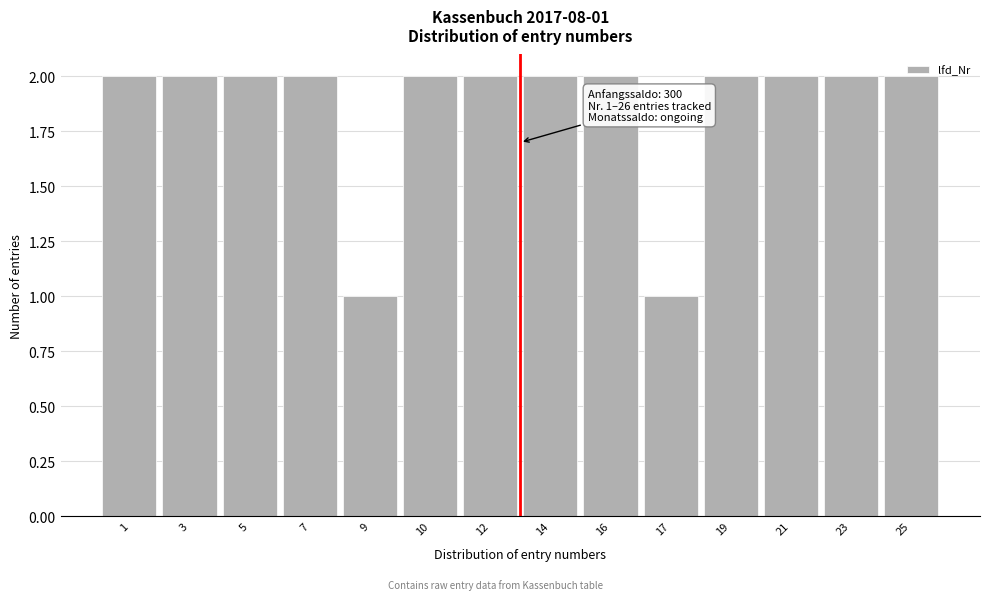

What is the ratio of the value at 7 to the value at 19?

1.0